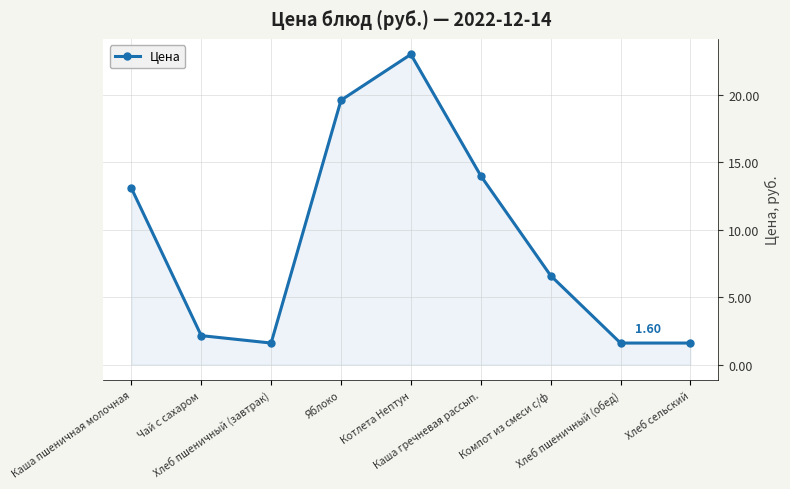

How many points are higher than both their immediate neighbors (excluding endpoints)?

1